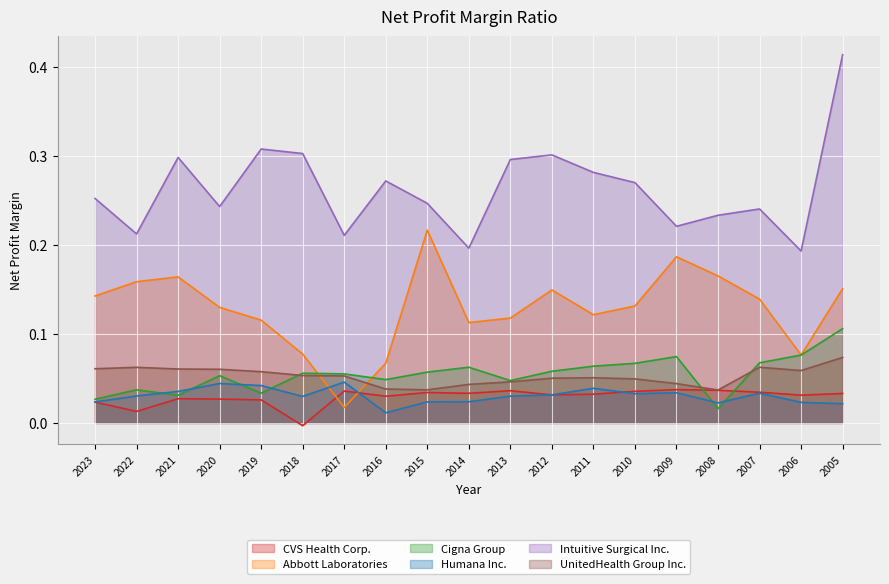

Reading left to right, extract all data points from this chart.

CVS Health Corp.: 0.0	0.0	0.0	0.0	0.0	-0.0	0.0	0.0	0.0	0.0	0.0	0.0	0.0	0.0	0.0	0.0	0.0	0.0	0.0
Abbott Laboratories: 0.1	0.2	0.2	0.1	0.1	0.1	0.0	0.1	0.2	0.1	0.1	0.1	0.1	0.1	0.2	0.2	0.1	0.1	0.2
Cigna Group: 0.0	0.0	0.0	0.1	0.0	0.1	0.1	0.0	0.1	0.1	0.0	0.1	0.1	0.1	0.1	0.0	0.1	0.1	0.1
Humana Inc.: 0.0	0.0	0.0	0.0	0.0	0.0	0.0	0.0	0.0	0.0	0.0	0.0	0.0	0.0	0.0	0.0	0.0	0.0	0.0
Intuitive Surgical Inc.: 0.3	0.2	0.3	0.2	0.3	0.3	0.2	0.3	0.2	0.2	0.3	0.3	0.3	0.3	0.2	0.2	0.2	0.2	0.4
UnitedHealth Group Inc.: 0.1	0.1	0.1	0.1	0.1	0.1	0.1	0.0	0.0	0.0	0.0	0.1	0.1	0.0	0.0	0.0	0.1	0.1	0.1